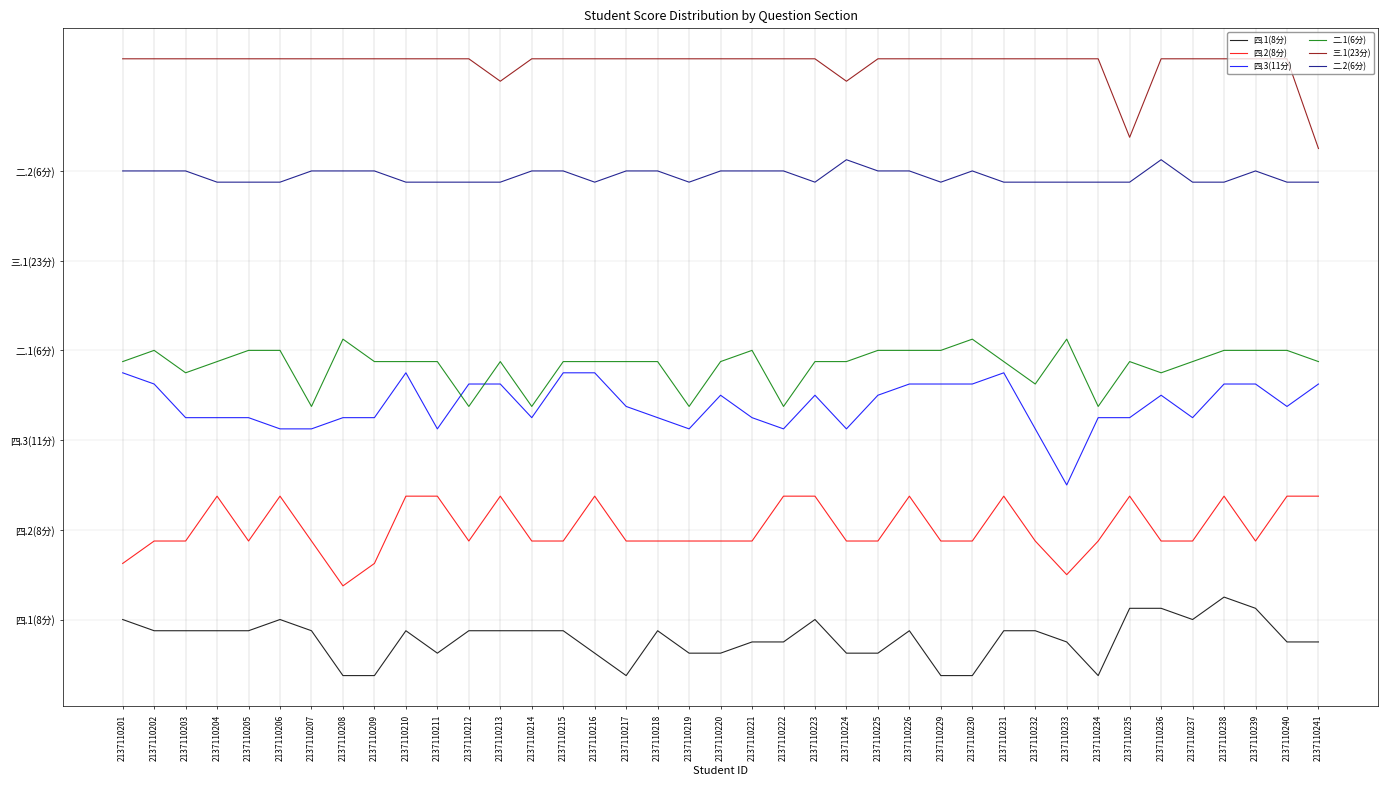

What are all the series names shown in the legend?

四.1(8分), 四.2(8分), 四.3(11分), 二.1(6分), 三.1(23分), 二.2(6分)